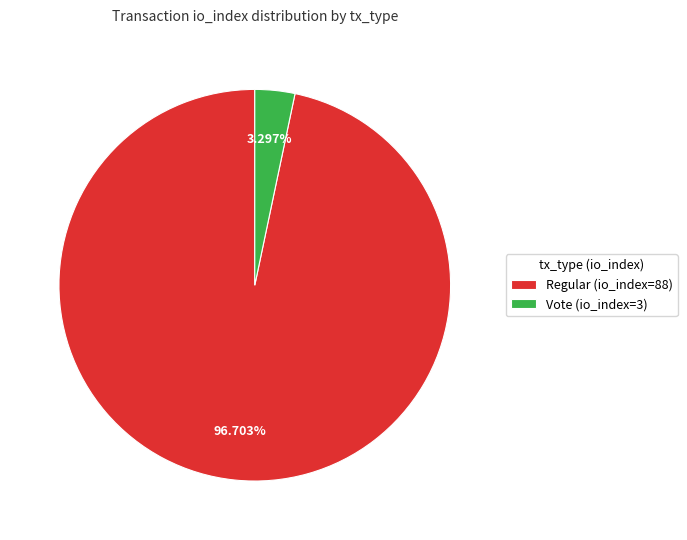

What percentage is the Regular (io_index=88) slice, to the nearest percent?

97%